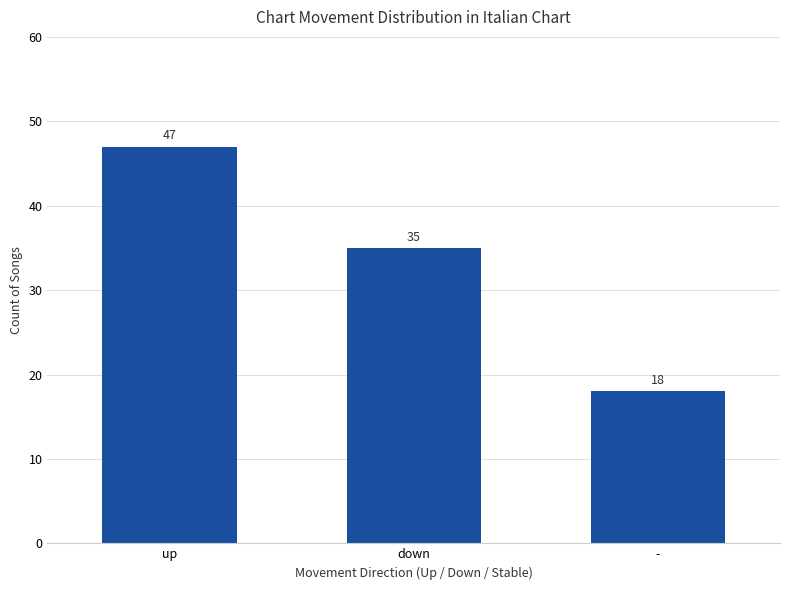

What is the change in value from down to -?

-17